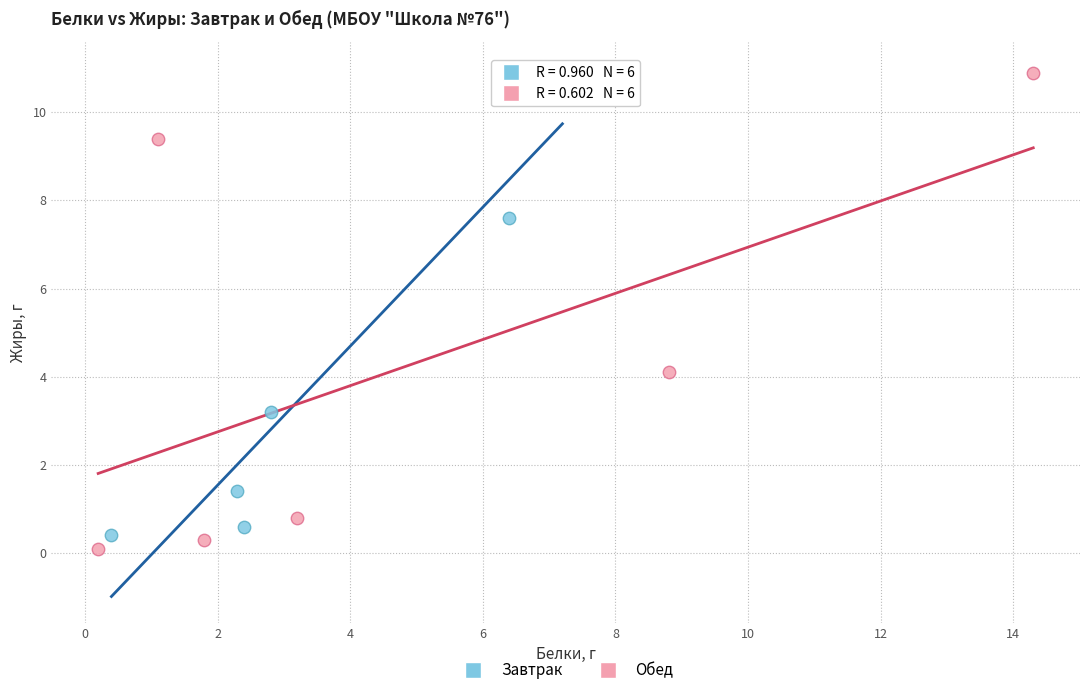

Which series has the widest spread of Y values?

Обед